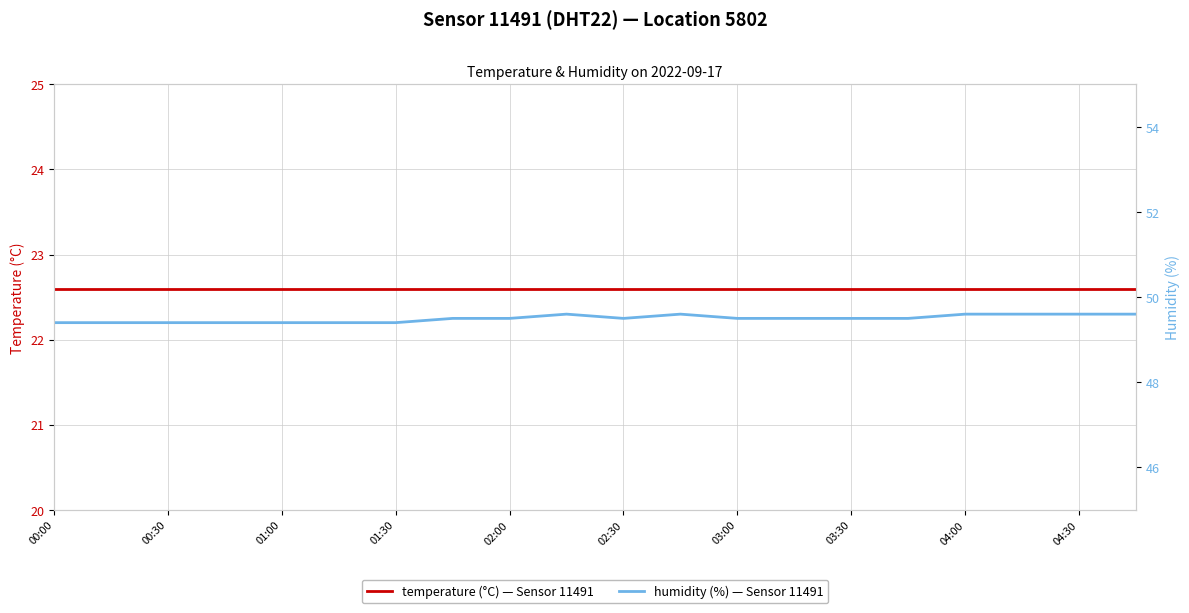

What is the highest value of the temperature series?

22.6